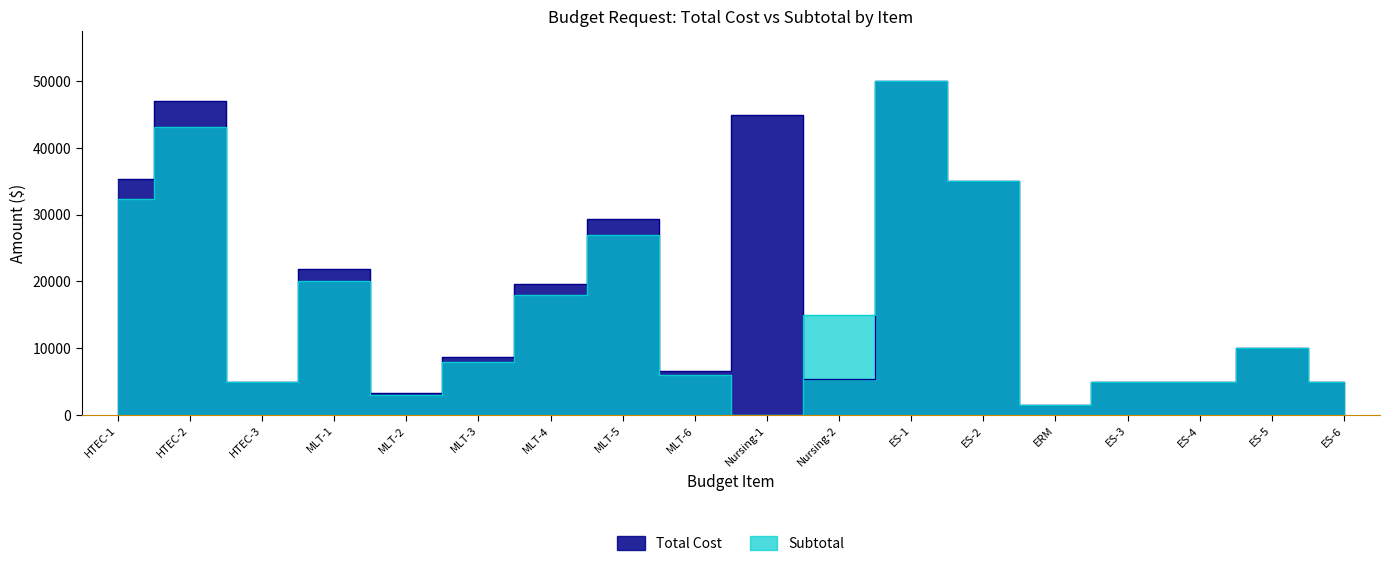

Where does the Total Cost series first go above 10000?

HTEC-1